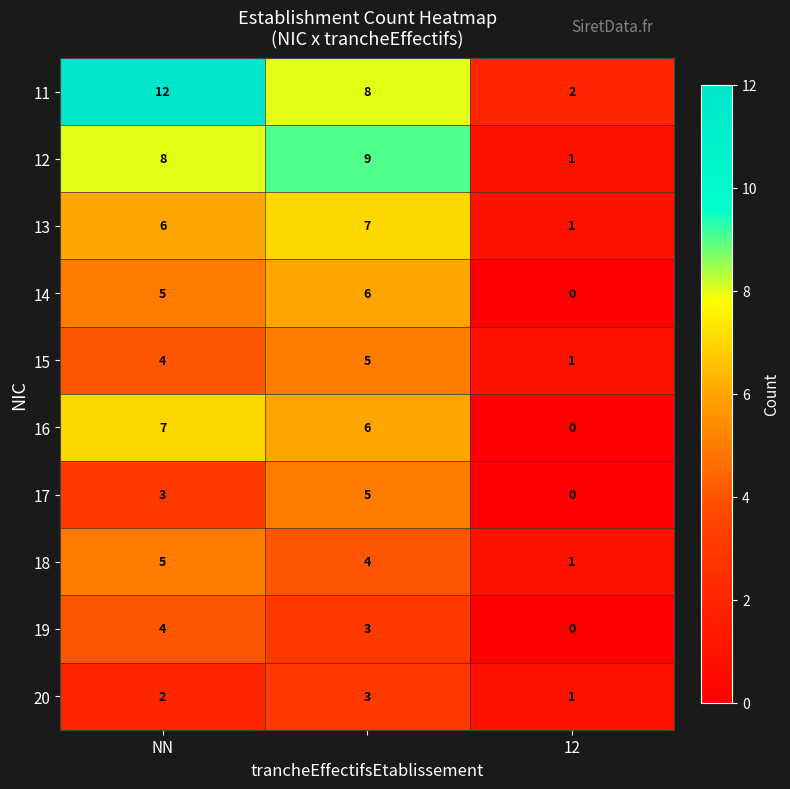

What is the difference between the maximum and minimum values in the 18 series?

4